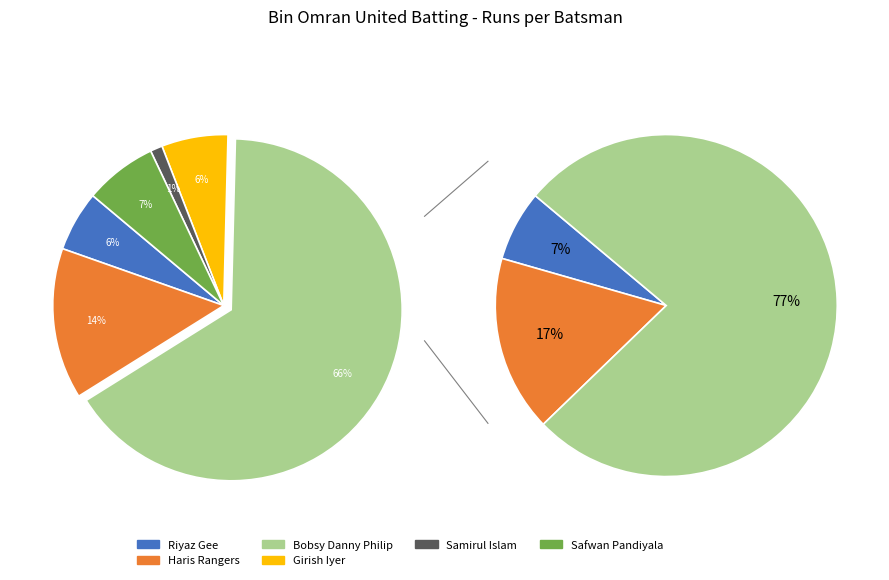

What percentage is the Bobsy Danny Philip slice, to the nearest percent?

66%